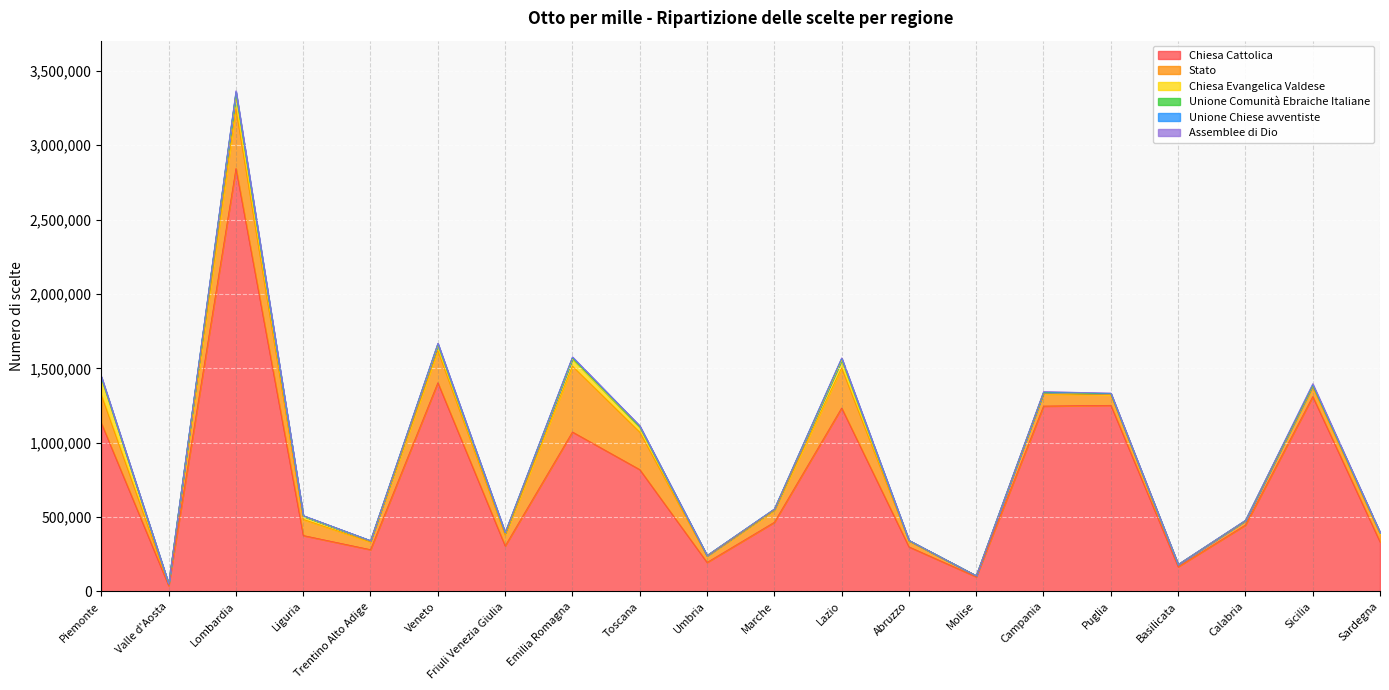

Reading left to right, extract all data points from this chart.

Chiesa Cattolica: Piemonte=1131440	Valle d'Aosta=38479	Lombardia=2843957	Liguria=375717	Trentino Alto Adige=280531	Veneto=1403107	Friuli Venezia Giulia=305481	Emilia Romagna=1071847	Toscana=819080	Umbria=194609	Marche=464719	Lazio=1233120	Abruzzo=299286	Molise=97921	Campania=1246169	Puglia=1251322	Basilicata=165543	Calabria=446222	Sicilia=1310014	Sardegna=332186
Stato: Piemonte=189214	Valle d'Aosta=9288	Lombardia=401488	Liguria=108379	Trentino Alto Adige=51507	Veneto=216198	Friuli Venezia Giulia=72729	Emilia Romagna=442961	Toscana=251694	Umbria=41565	Marche=79284	Lazio=269475	Abruzzo=39733	Molise=6419	Campania=82080	Puglia=71075	Basilicata=13401	Calabria=27062	Sicilia=65488	Sardegna=53605
Chiesa Evangelica Valdese: Piemonte=112264	Valle d'Aosta=1853	Lombardia=92692	Liguria=21414	Trentino Alto Adige=6971	Veneto=36186	Friuli Venezia Giulia=13106	Emilia Romagna=48363	Toscana=33613	Umbria=4126	Marche=7747	Lazio=51430	Abruzzo=3093	Molise=606	Campania=9043	Puglia=6069	Basilicata=1381	Calabria=2973	Sicilia=9535	Sardegna=7760
Unione Comunità Ebraiche Italiane: Piemonte=6896	Valle d'Aosta=233	Lombardia=16698	Liguria=2586	Trentino Alto Adige=1542	Veneto=8011	Friuli Venezia Giulia=2969	Emilia Romagna=7585	Toscana=5062	Umbria=554	Marche=1117	Lazio=10462	Abruzzo=426	Molise=75	Campania=1506	Puglia=1127	Basilicata=155	Calabria=520	Sicilia=1568	Sardegna=1328
Unione Chiese avventiste: Piemonte=2352	Valle d'Aosta=118	Lombardia=5632	Liguria=1208	Trentino Alto Adige=490	Veneto=2828	Friuli Venezia Giulia=883	Emilia Romagna=4134	Toscana=2660	Umbria=243	Marche=590	Lazio=3244	Abruzzo=349	Molise=91	Campania=1278	Puglia=1154	Basilicata=199	Calabria=443	Sicilia=2826	Sardegna=627
Assemblee di Dio: Piemonte=3702	Valle d'Aosta=99	Lombardia=6474	Liguria=673	Trentino Alto Adige=283	Veneto=2285	Friuli Venezia Giulia=534	Emilia Romagna=2635	Toscana=1680	Umbria=189	Marche=522	Lazio=2869	Abruzzo=432	Molise=108	Campania=3879	Puglia=3151	Basilicata=611	Calabria=1427	Sicilia=7728	Sardegna=298